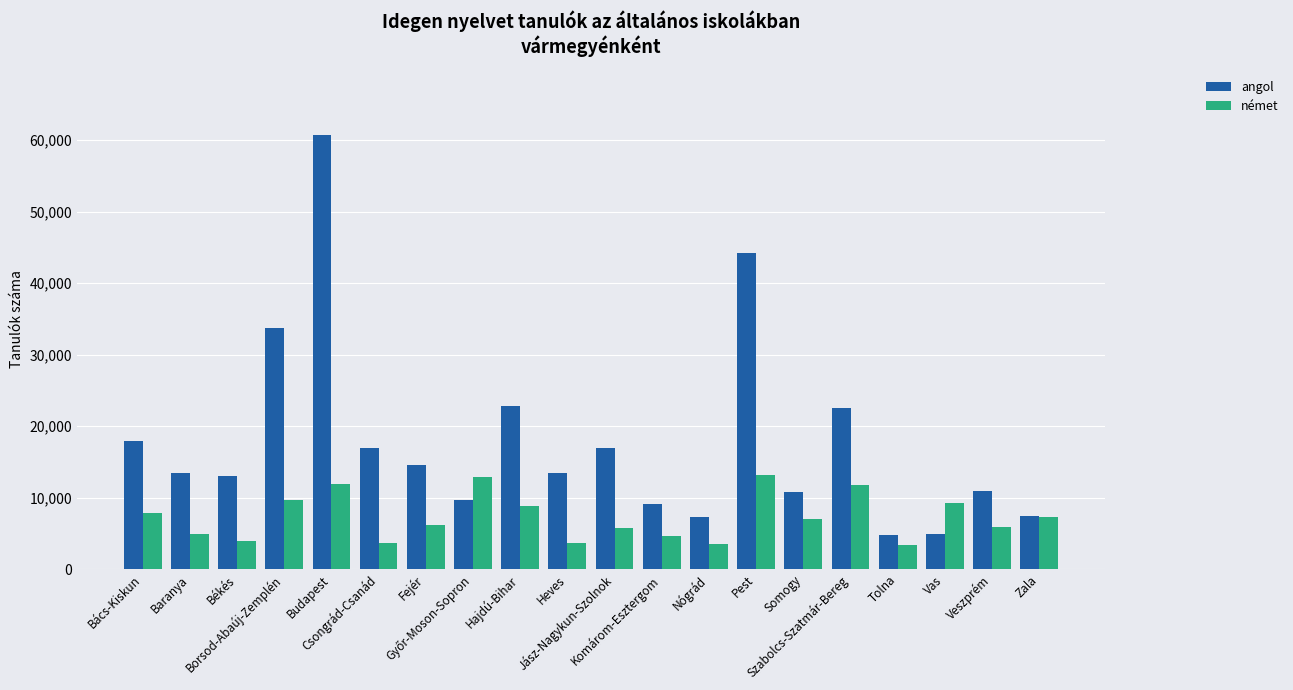

Rank the series by their maximum value, from highest to lowest.

angol, német